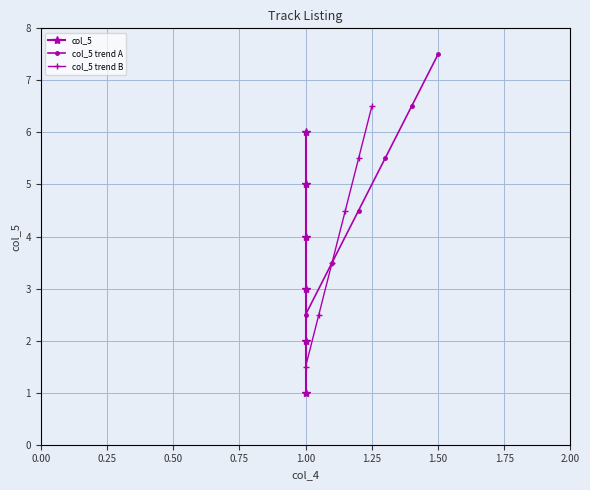

The col_5 trend A series shows 2.5 at 1.00. True or false?

True